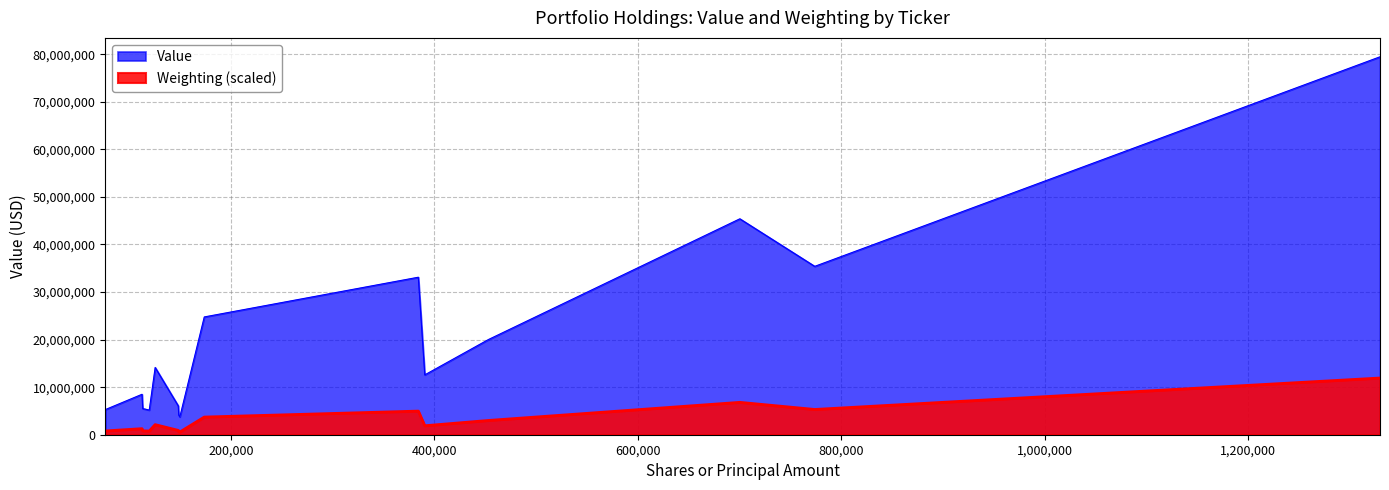

Which series has the largest total across all categories?

Value